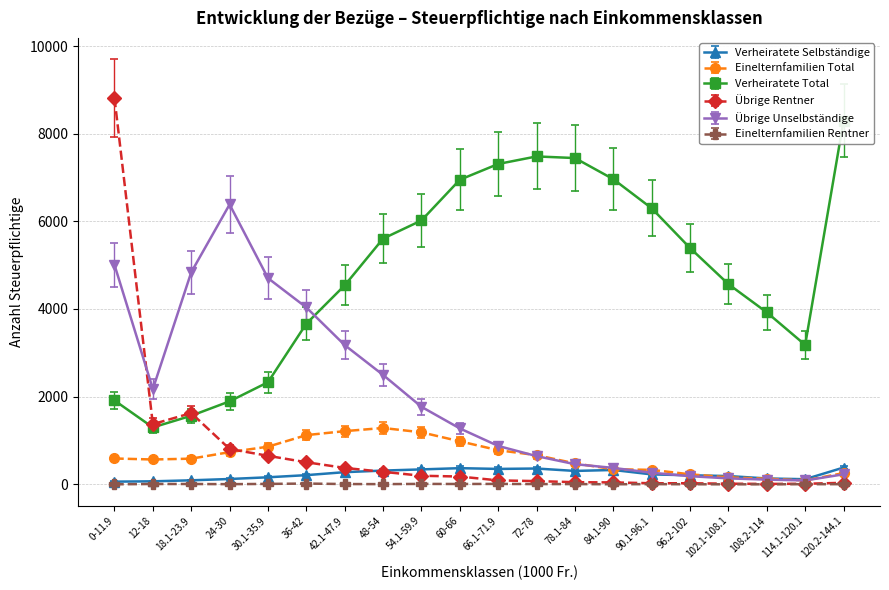

The Übrige Rentner series shows 668.0 at 18.1-23.9. True or false?

False